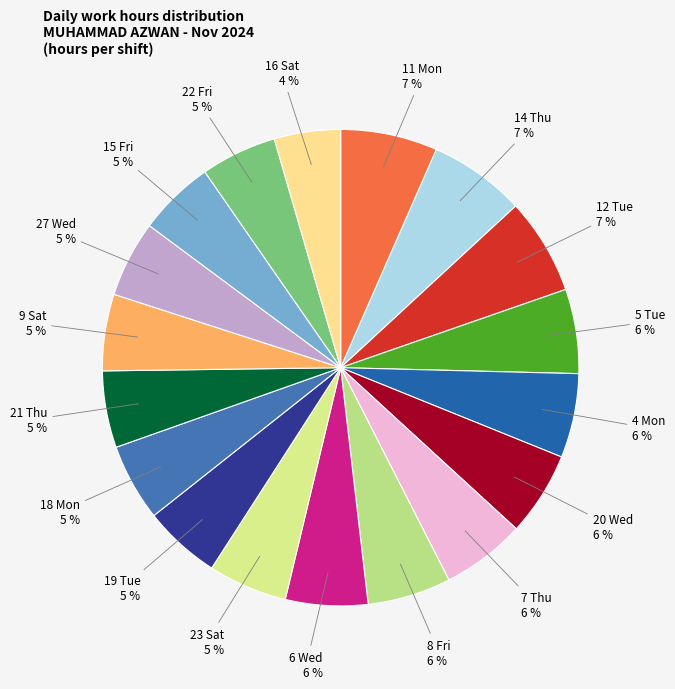

Rank the categories by value from lowest to highest.

16 Sat, 22 Fri, 15 Fri, 27 Wed, 9 Sat, 21 Thu, 18 Mon, 19 Tue, 23 Sat, 6 Wed, 8 Fri, 7 Thu, 20 Wed, 4 Mon, 5 Tue, 12 Tue, 14 Thu, 11 Mon